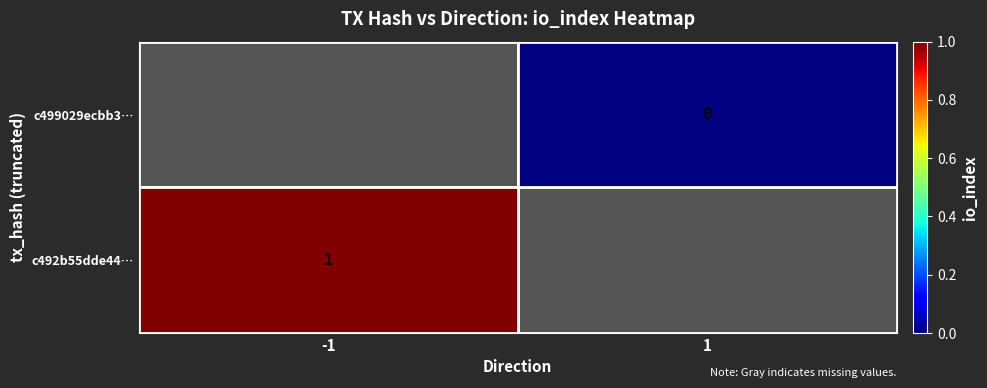

How many data points does each series have?

2